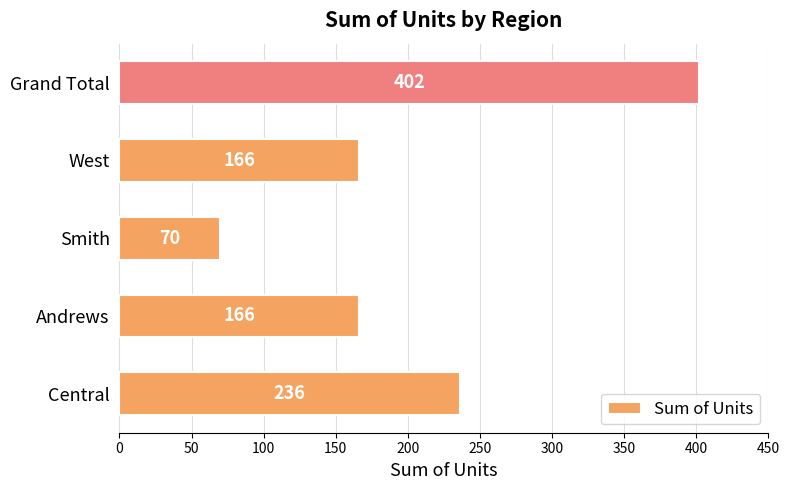

What is the difference between the second highest and minimum values?

166